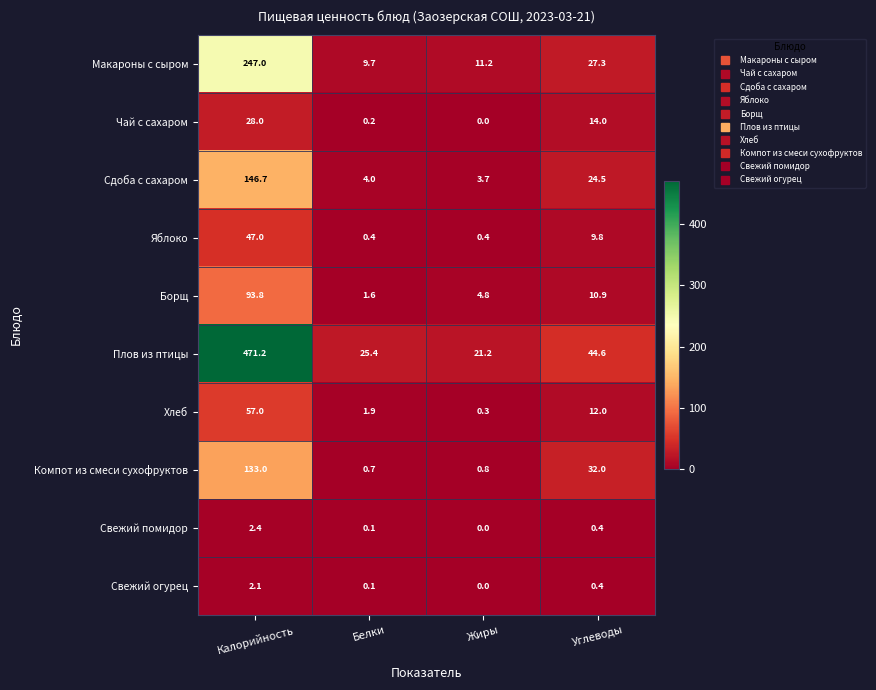

What is the maximum value shown in the chart?

471.2